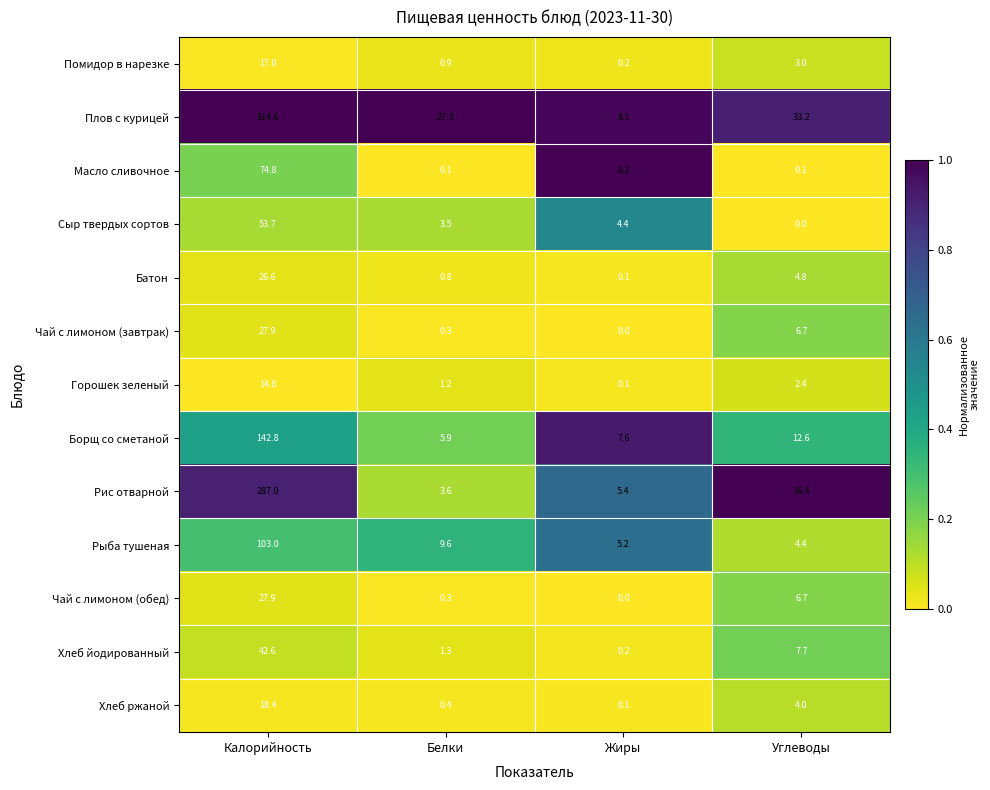

Which series has the largest total across all categories?

Плов с курицей